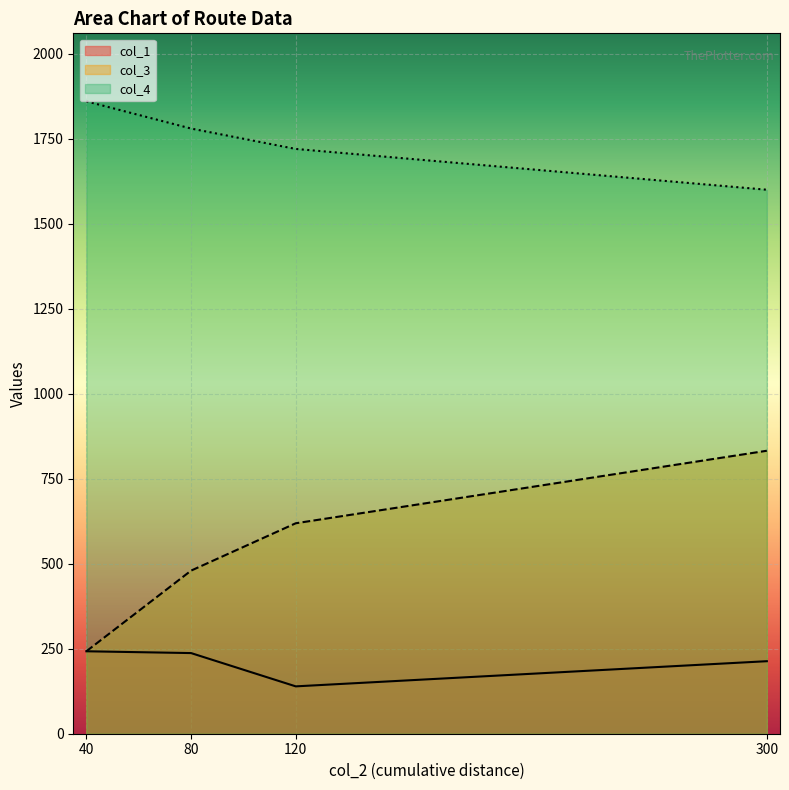

List the series in order of their peak value, highest first.

col_4, col_3, col_1